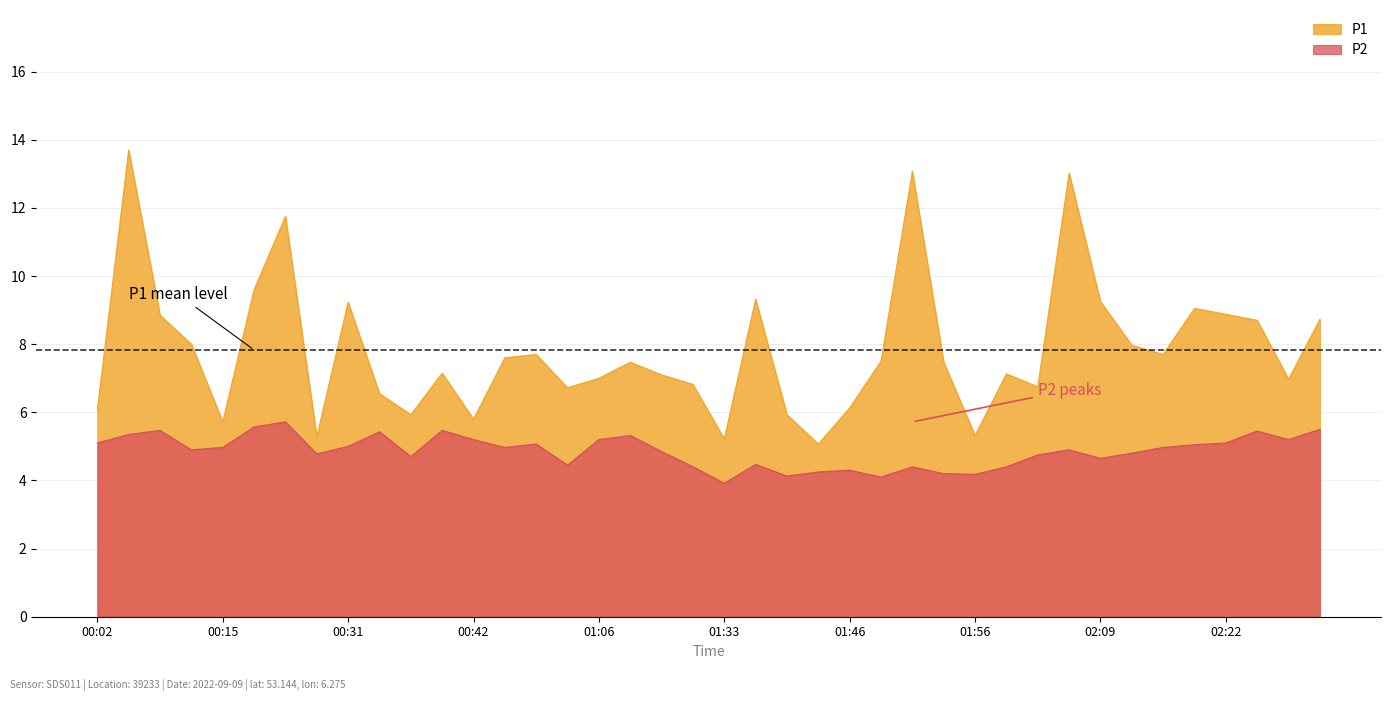

How many data points in P1 are less than 7?

15